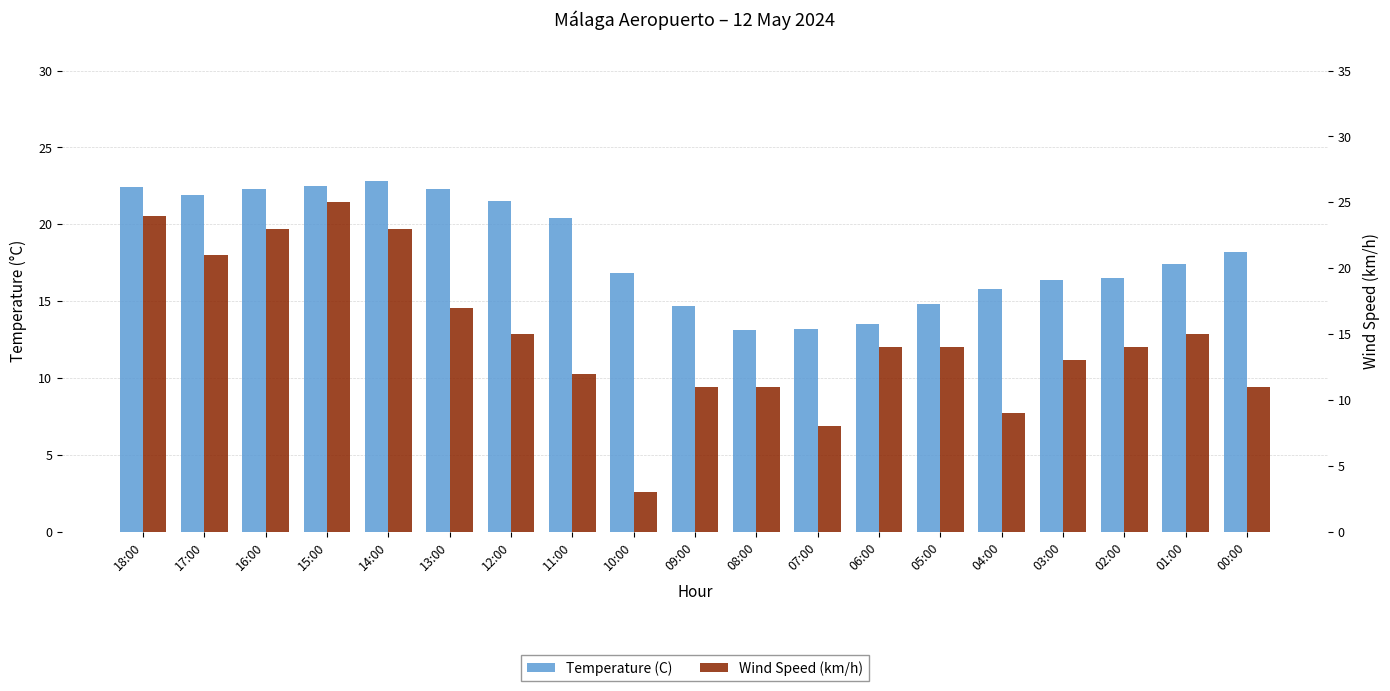

True or false: Wind Speed (km/h) has a value of 14.0 at 05:00.

True